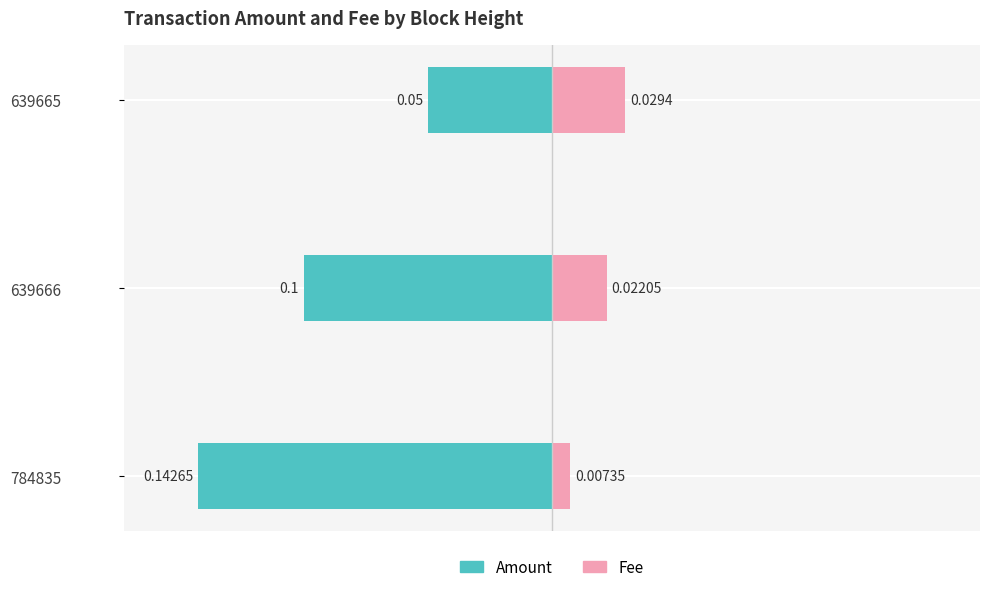

Which has a higher value, −0.15 or −0.10?

−0.10